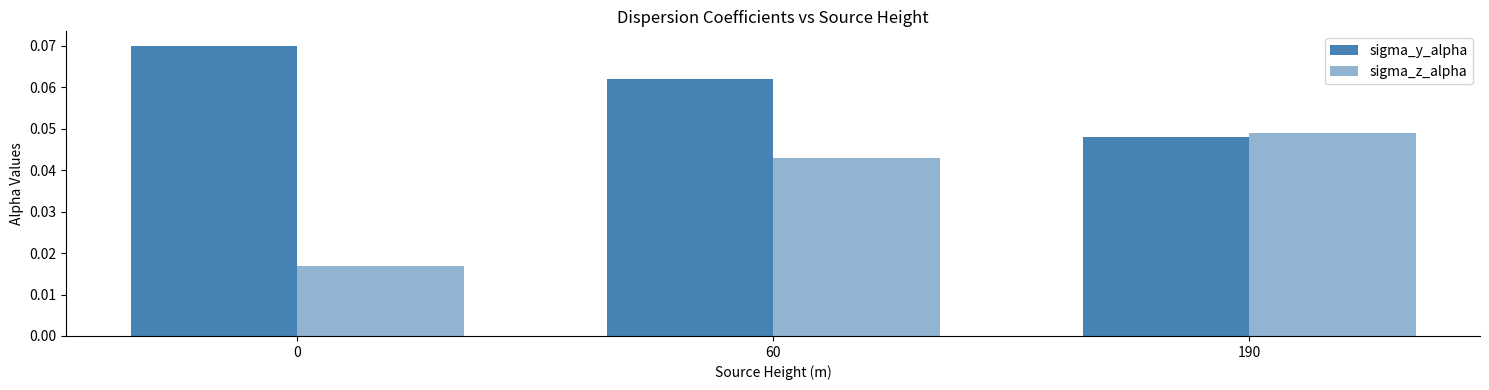

Count the number of data series in this chart.

2